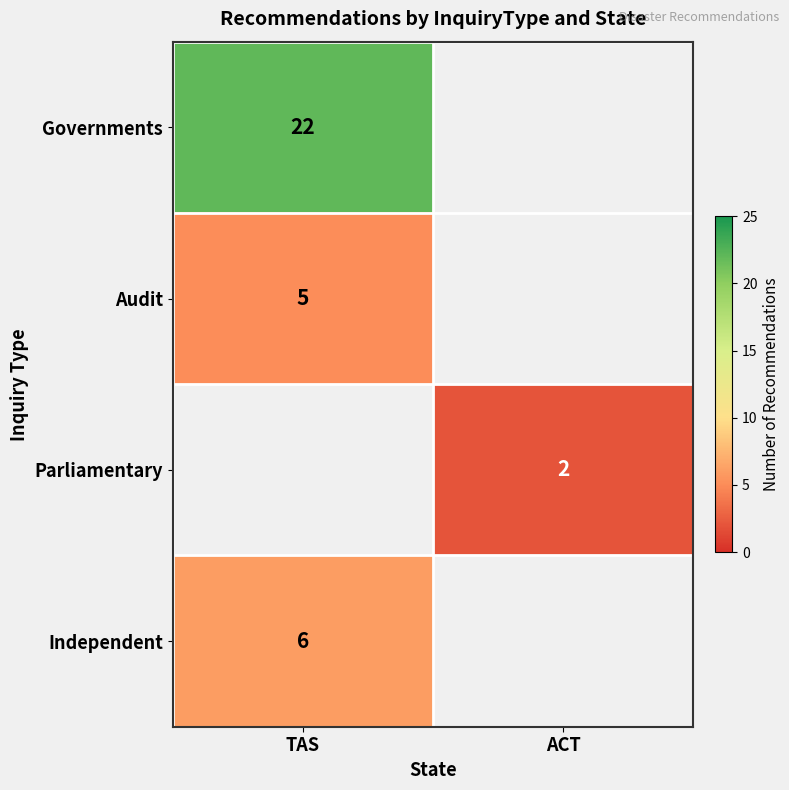

True or false: Independent has a value of 6 at TAS.

True